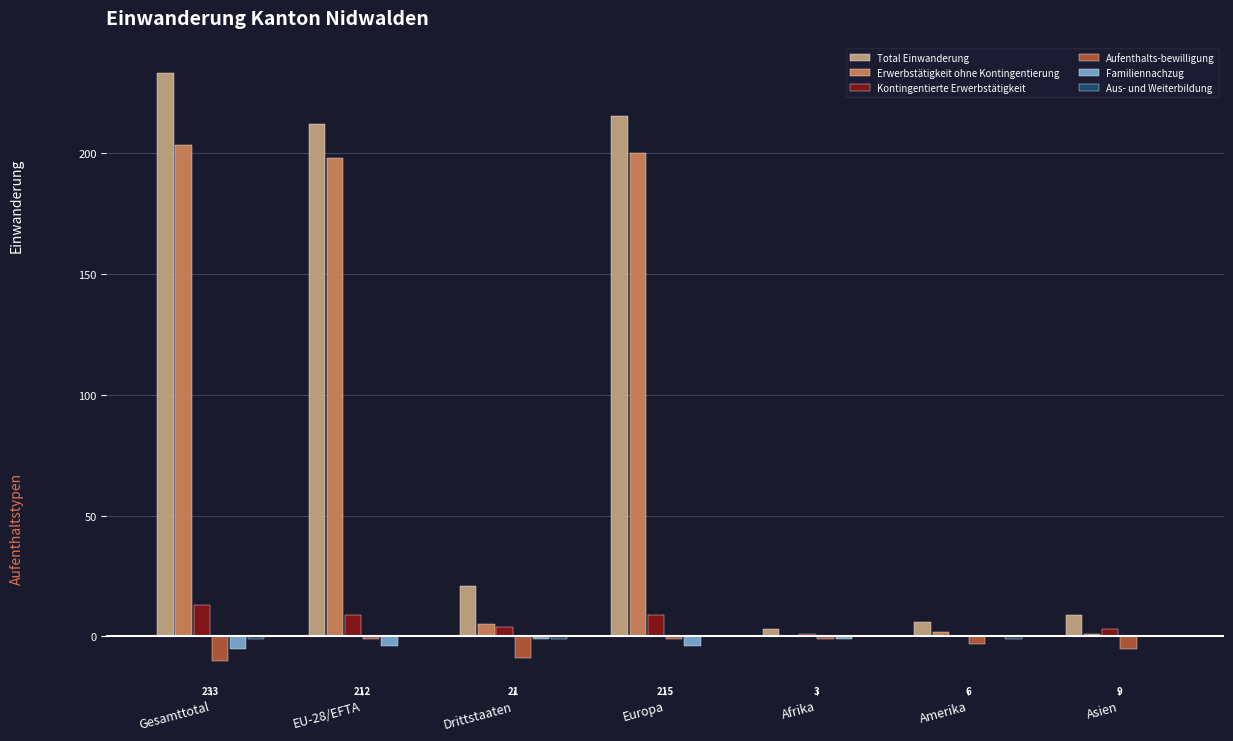

Between EU-28/EFTA and Afrika, which series saw the biggest shift?

Total Einwanderung